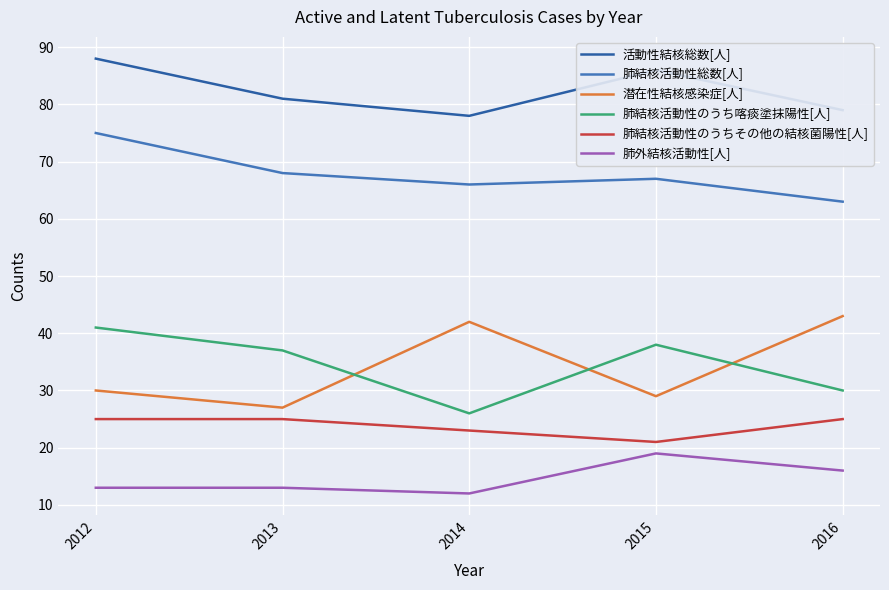

At 2016, list the series in order from largest to smallest.

活動性結核総数[人], 肺結核活動性総数[人], 潜在性結核感染症[人], 肺結核活動性のうち喀痰塗抹陽性[人], 肺結核活動性のうちその他の結核菌陽性[人], 肺外結核活動性[人]